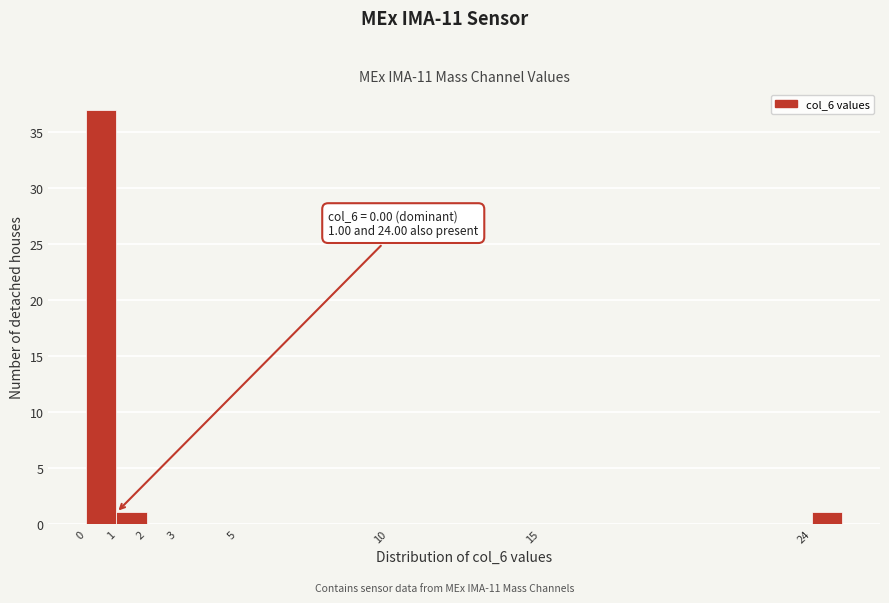

Which range on the x-axis has the tallest bar?

0 to 1